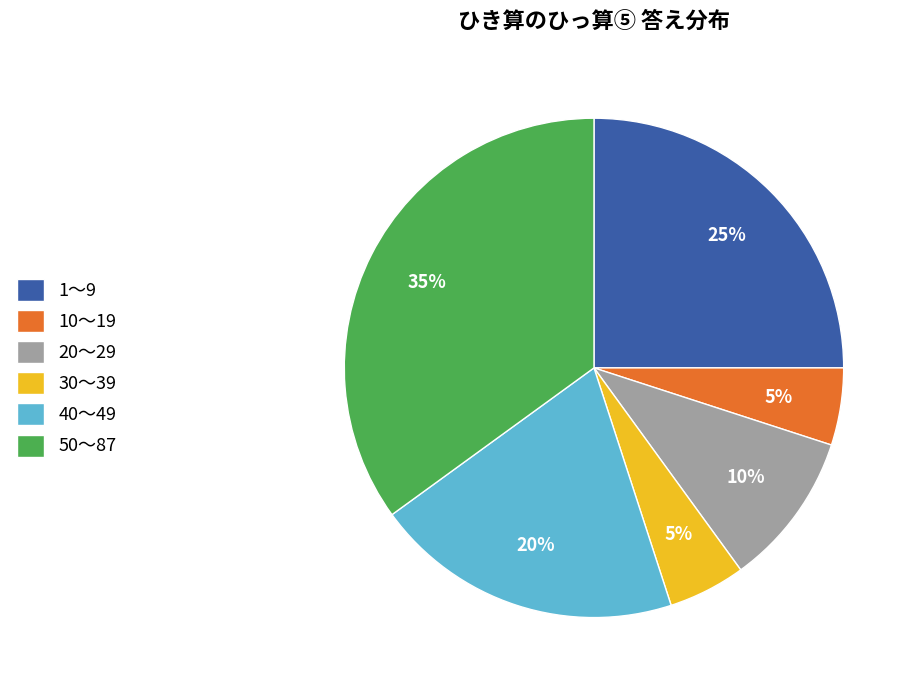

True or false: 20〜29 accounts for 10% of the total.

True